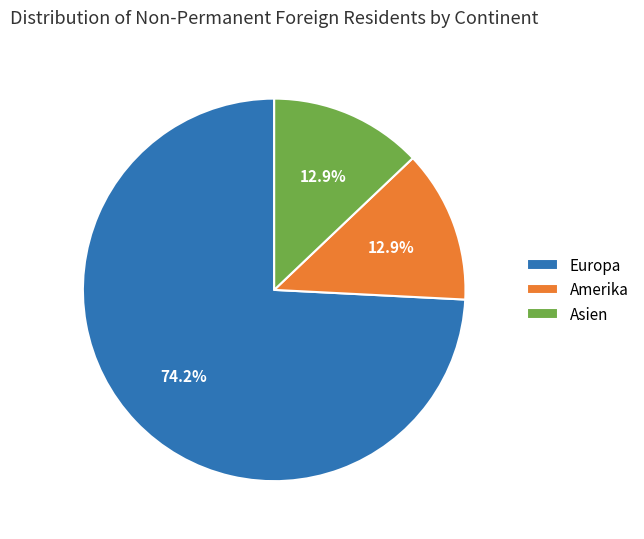

The Europa slice represents 74% of the pie. True or false?

True